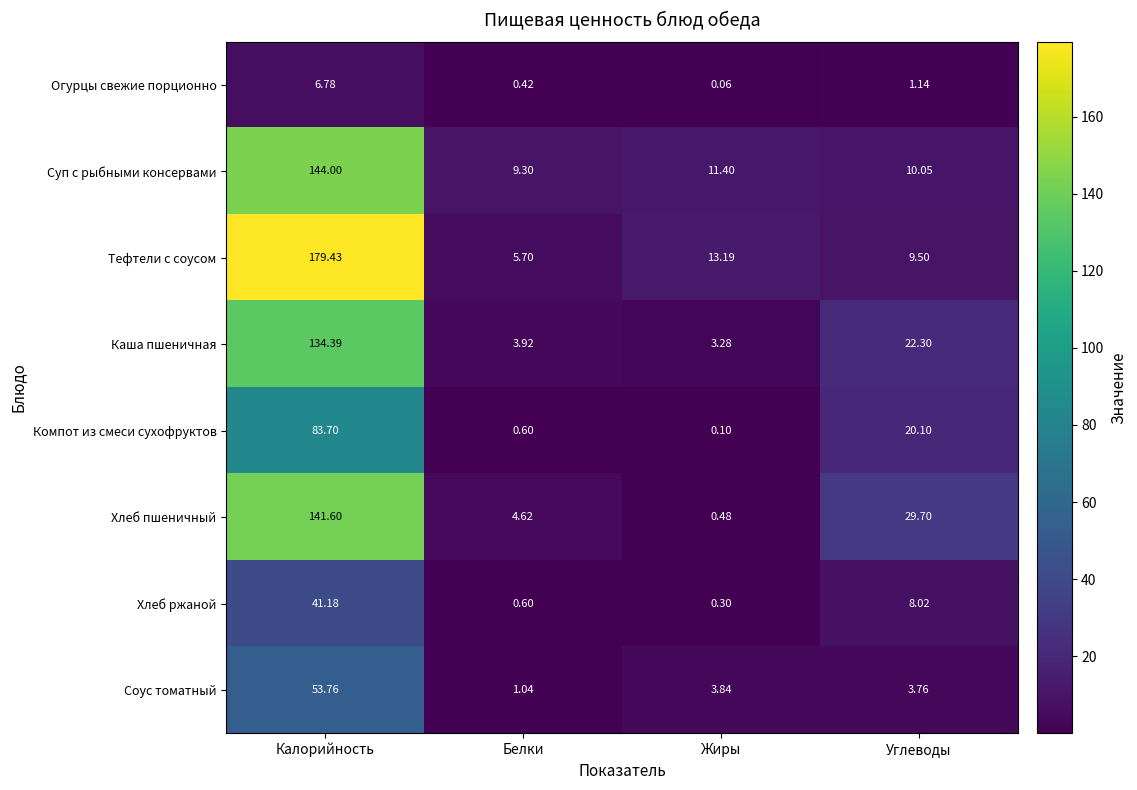

At which label is Хлеб ржаной closest to 20?

Углеводы